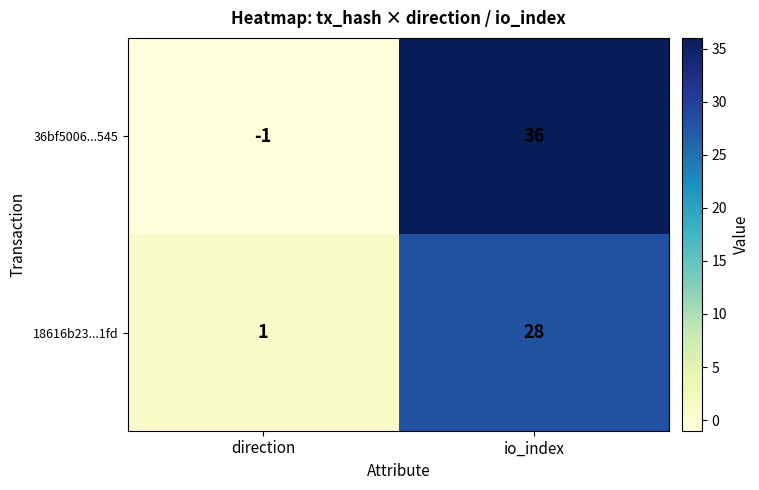

What is the sum of all 36bf5006...545 values?

35